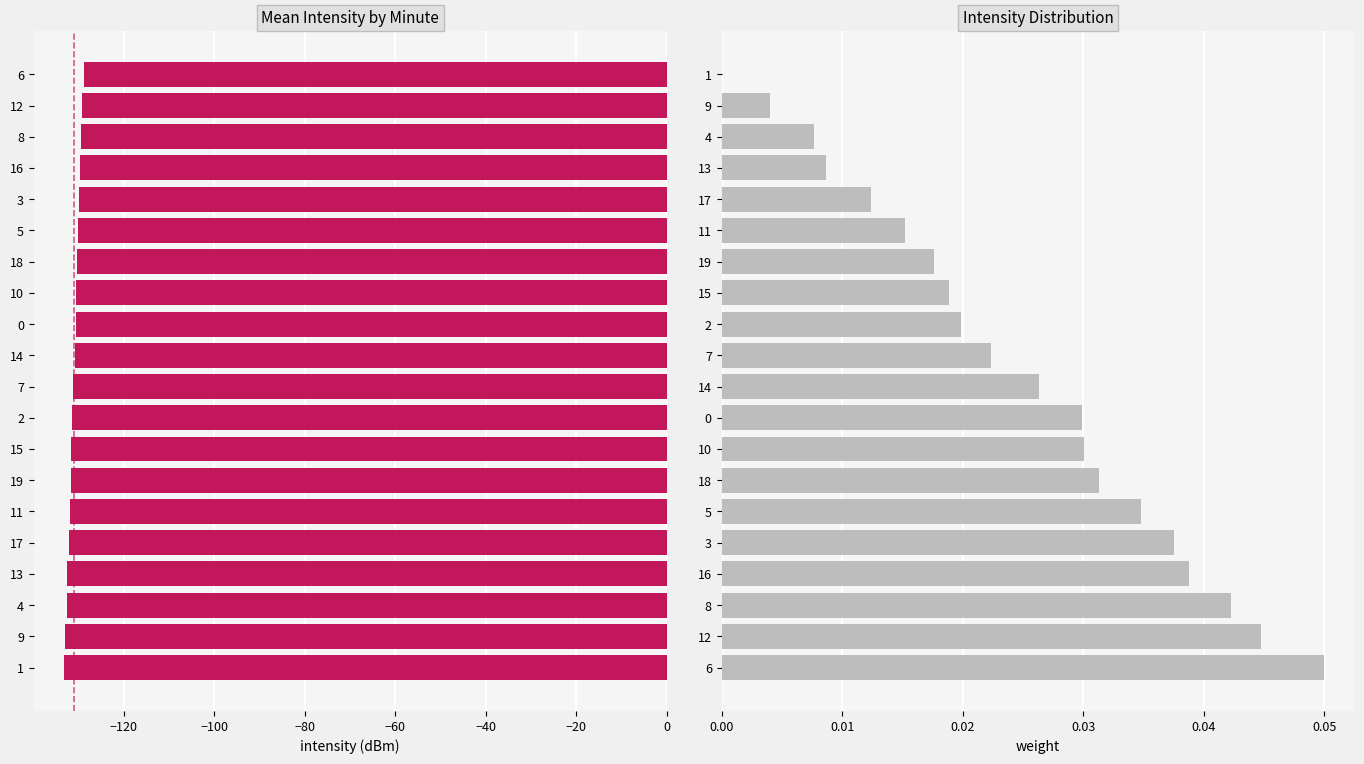

Which series has the largest total across all categories?

Normalized Weight